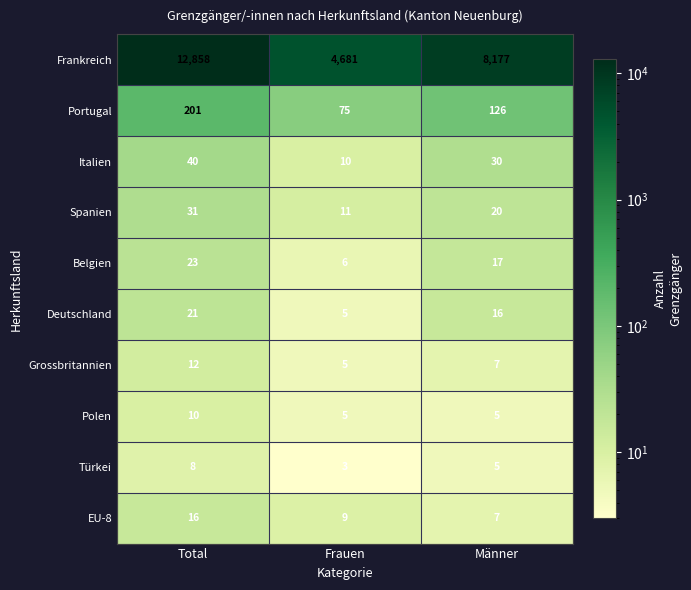

Which category has the highest value across all series?

Total